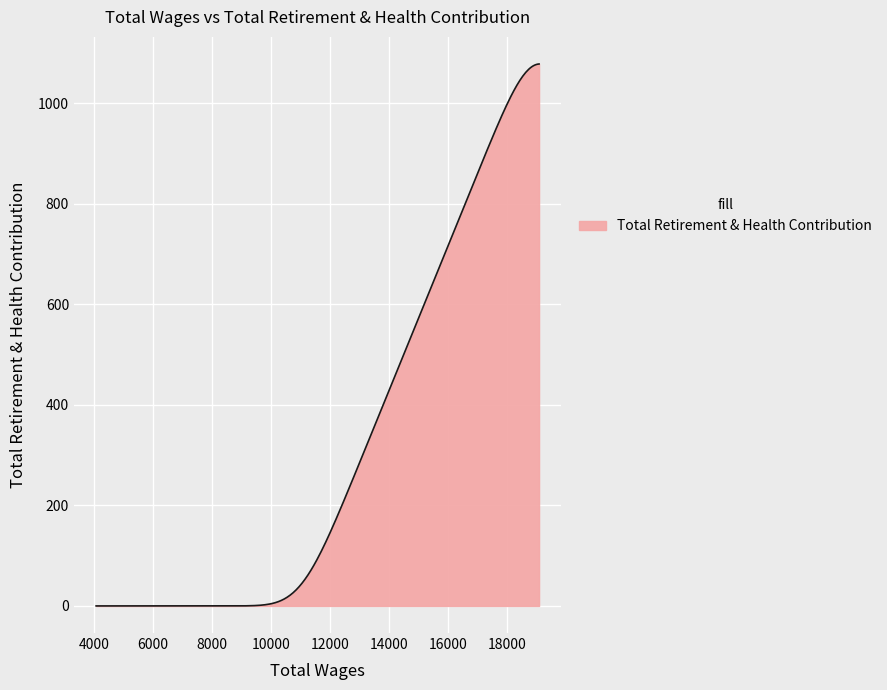

What is the greatest value displayed?

1078.0